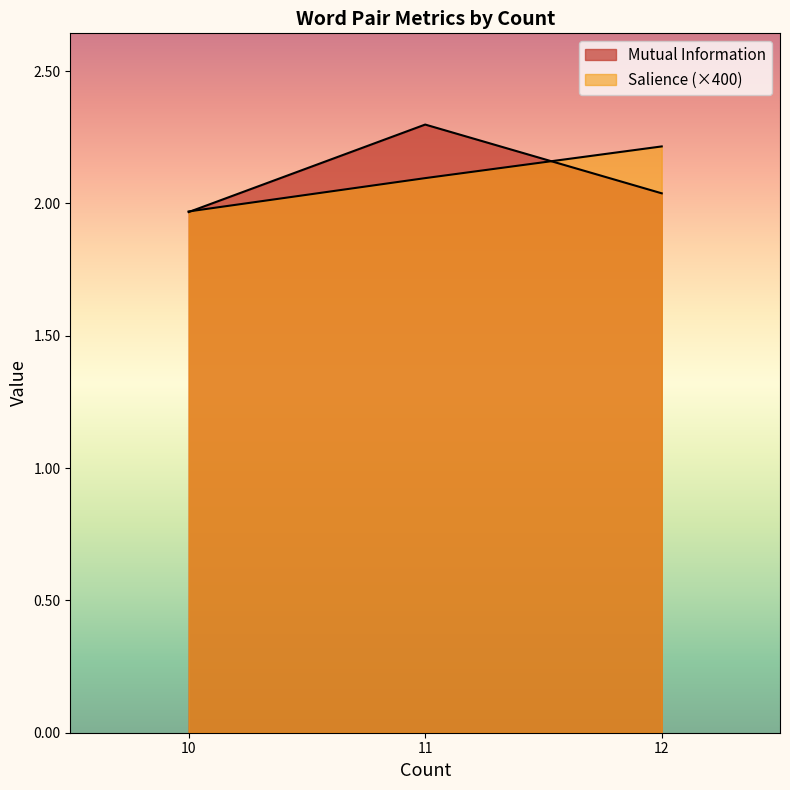

Which series has the widest spread of values?

Mutual Information